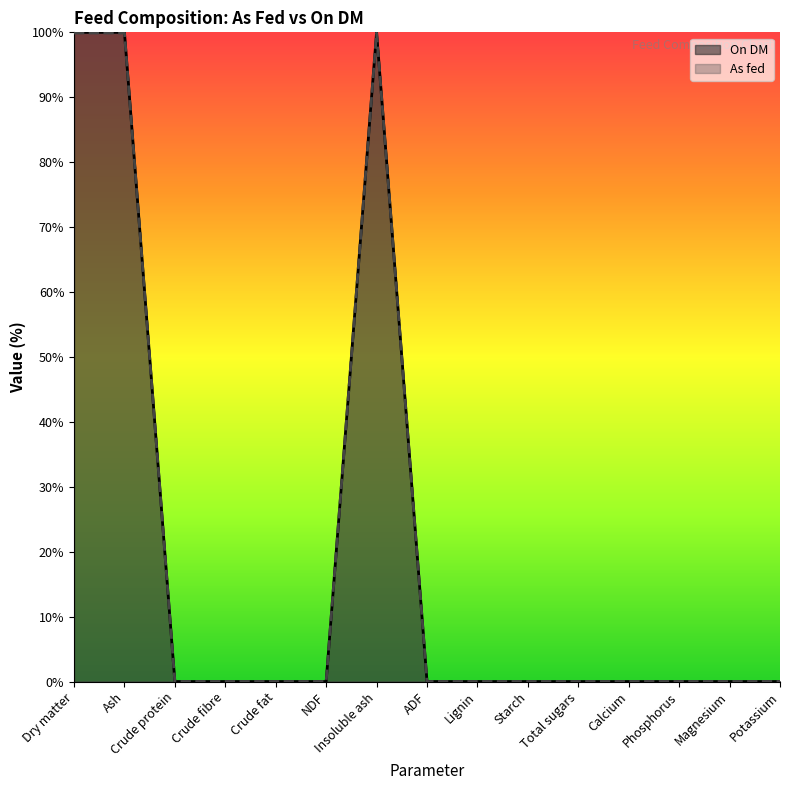

What are all the series names shown in the legend?

On DM, As fed